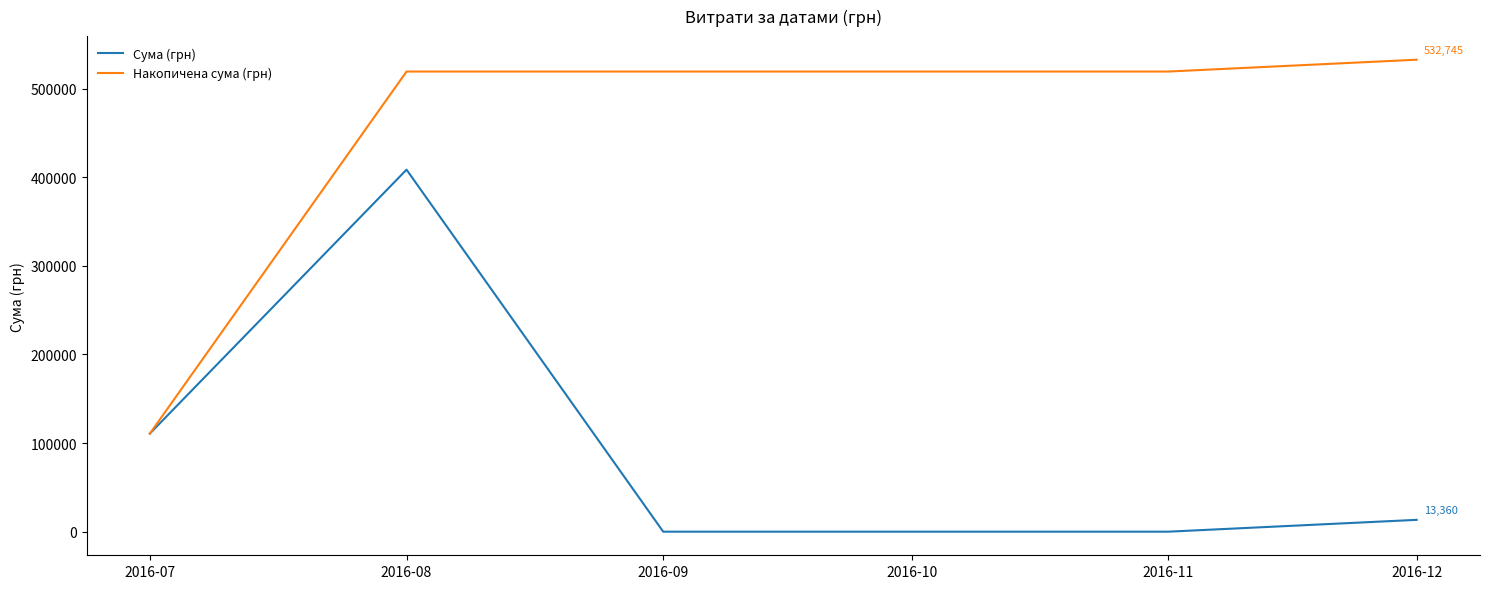

Reading right to left, list all the values displayed in this chart.

Сума (грн): 2016-12=13360.0	2016-11=0.0	2016-10=0.0	2016-09=0.0	2016-08=408627.1	2016-07=110757.9
Накопичена сума (грн): 2016-12=532745.0	2016-11=519385.0	2016-10=519385.0	2016-09=519385.0	2016-08=519385.0	2016-07=110757.9